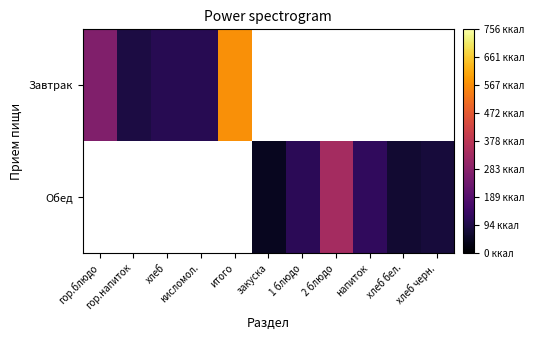

At which category does the chart reach its peak across all series?

итого